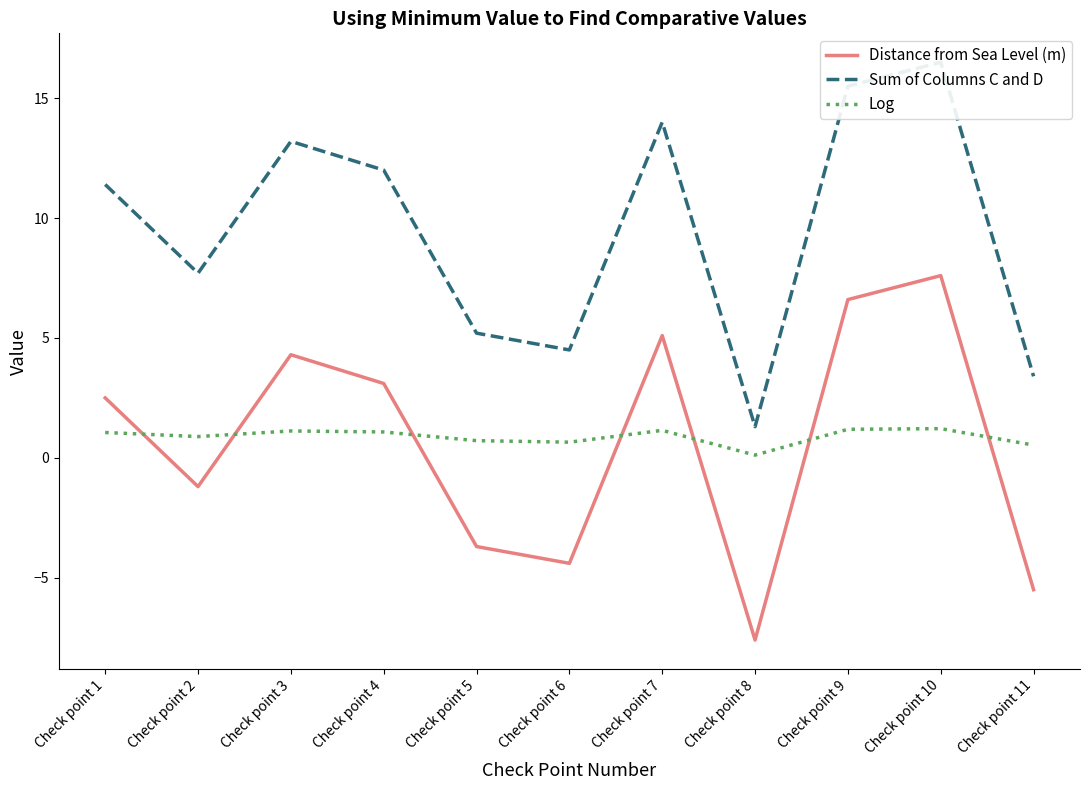

What is the value of the Sum of Columns C and D point at the 7th from the left?

14.0